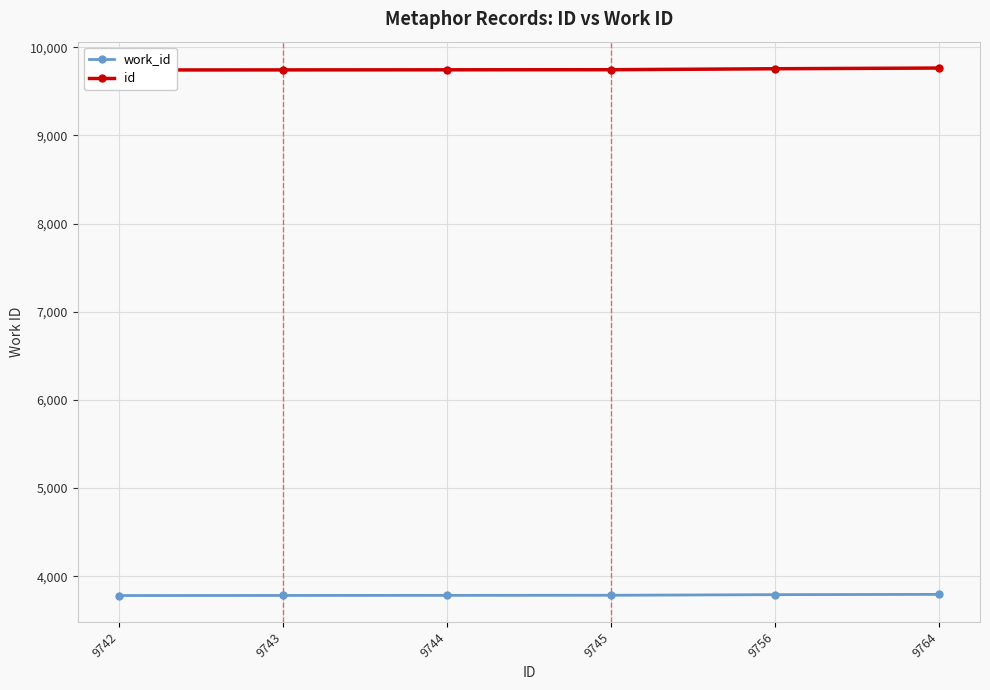

Where is id nearest to the value 9753?

9756